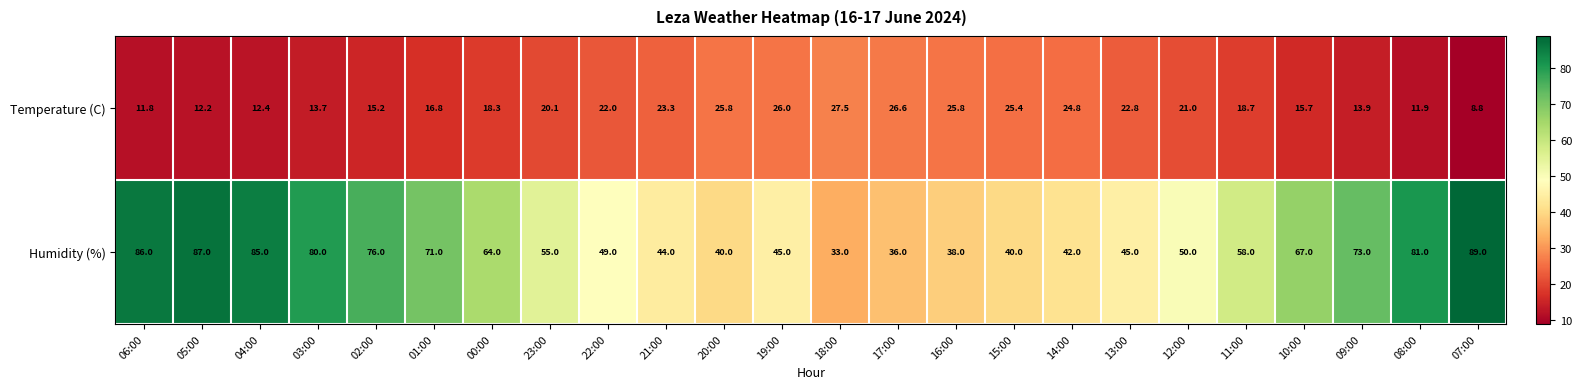

What is the difference between the second highest and second lowest values in the Temperature (C) series?

14.8